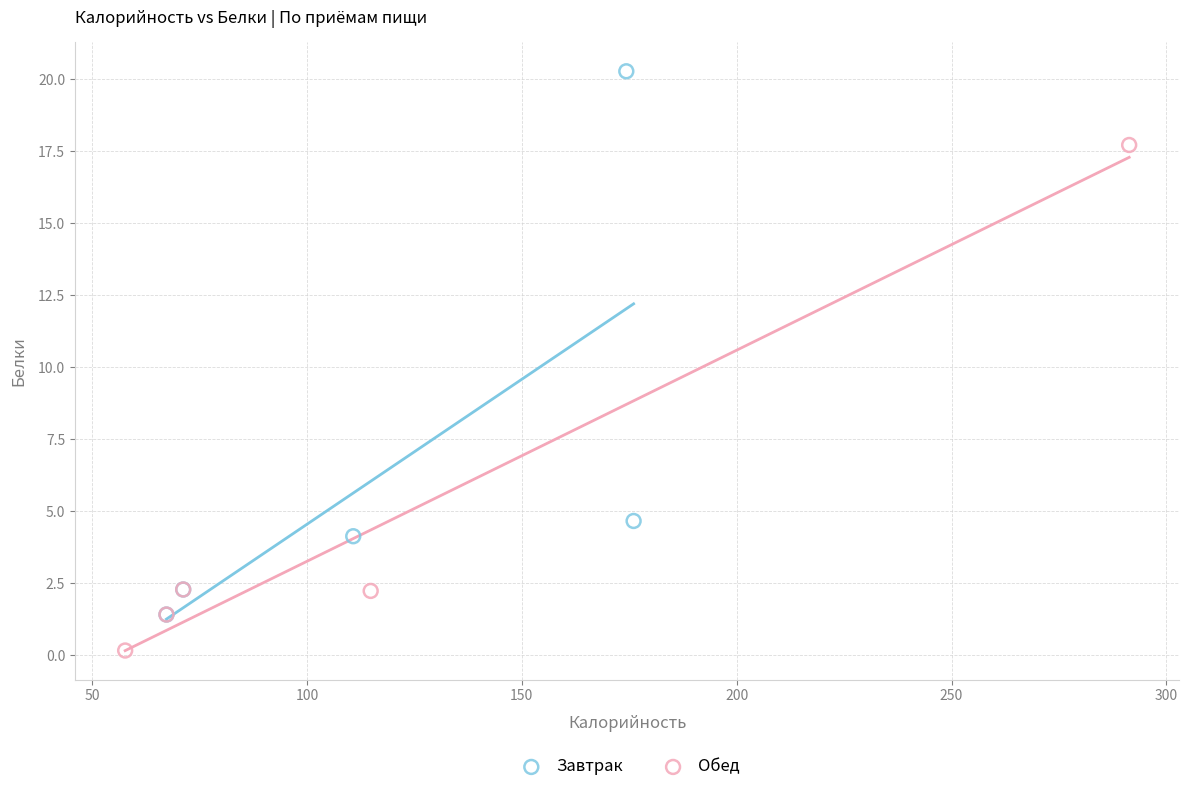

Which series contains the highest Y value?

Завтрак